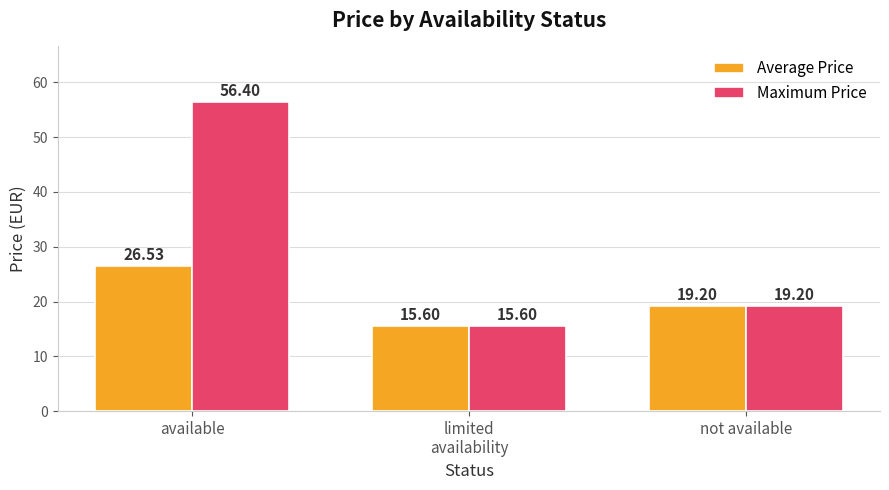

Which series has the largest range (max minus min)?

Maximum Price